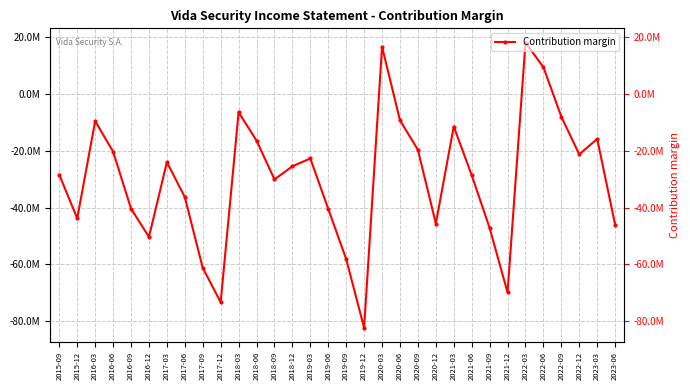

What value does the data have at 2023-03, to the nearest 100?

-15853400